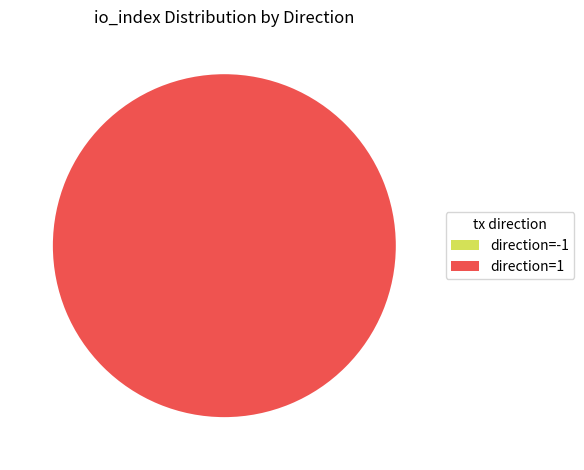

How many slices are in this pie chart?

2